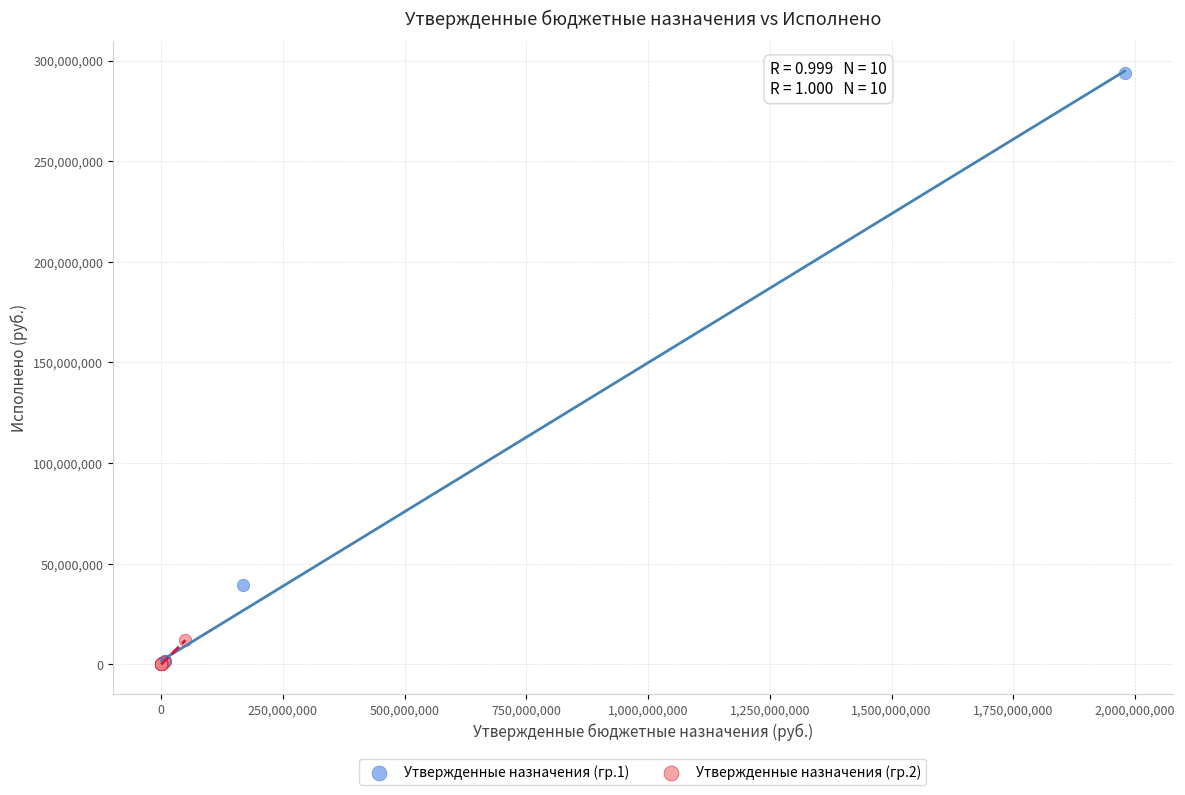

Which series reaches the maximum Y coordinate?

Утвержденные назначения (гр.1)